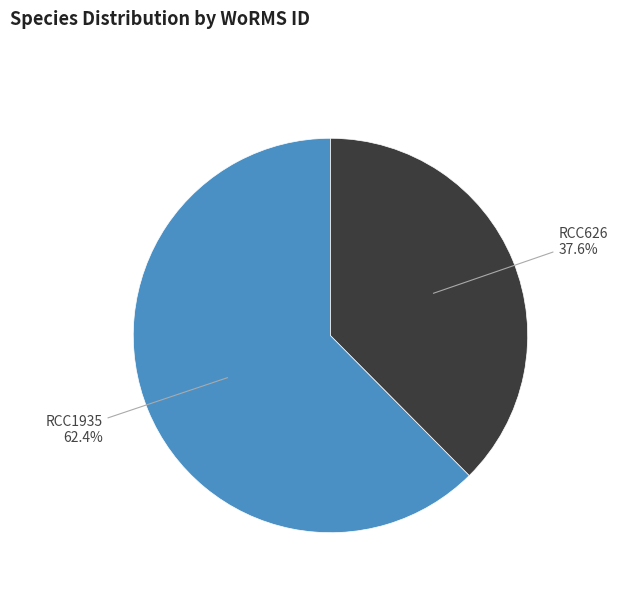

What portion of the pie excludes RCC1935?

37.6%